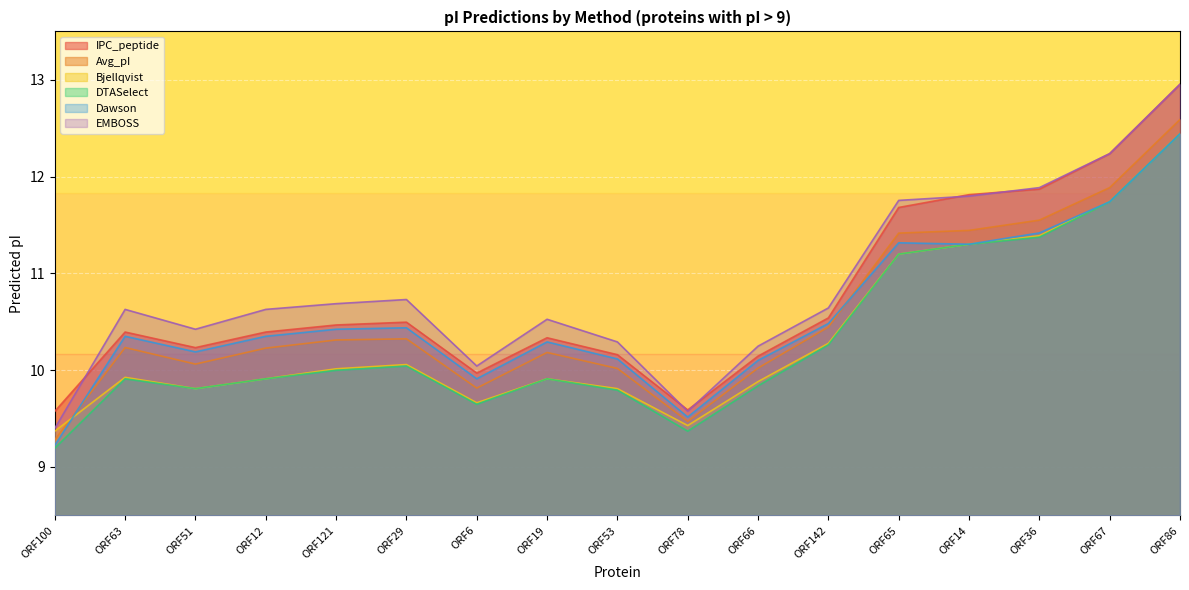

How many interior local valleys does the IPC_peptide series have?

3